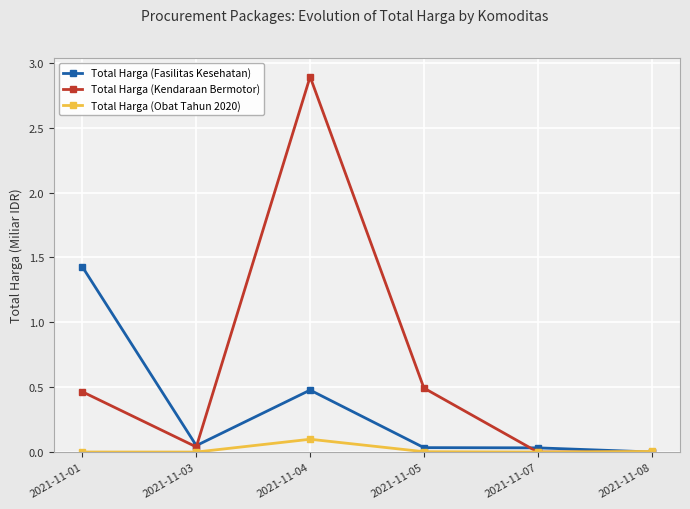

At which category does Total Harga (Obat Tahun 2020) reach its first local peak?

2021-11-04